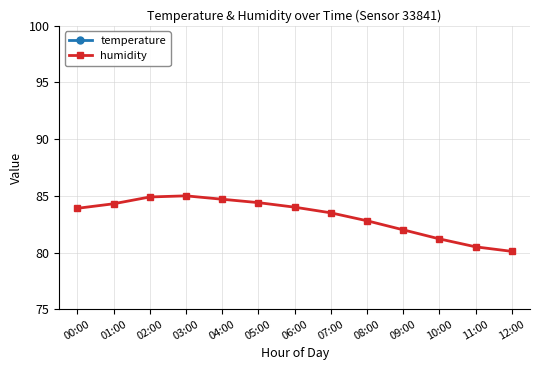

Does the chart have visible grid lines?

Yes